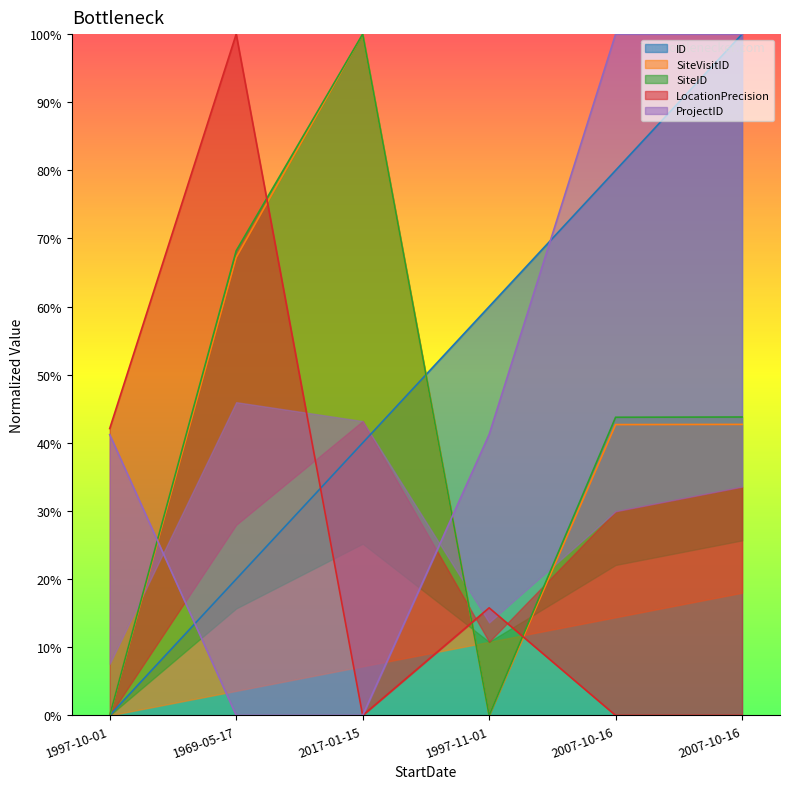

What is the difference between the highest and lowest values at 2007-10-16?

100.0